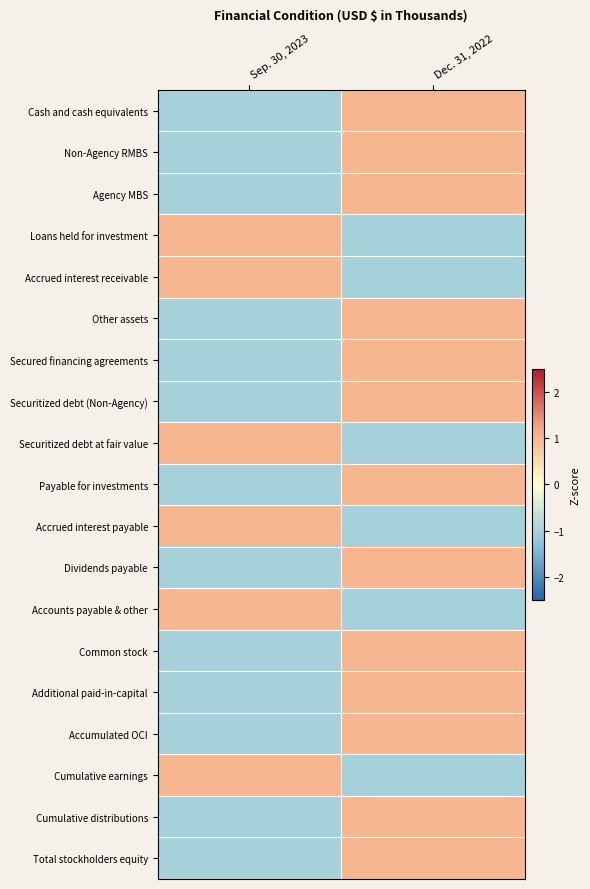

How many series are shown in this chart?

19